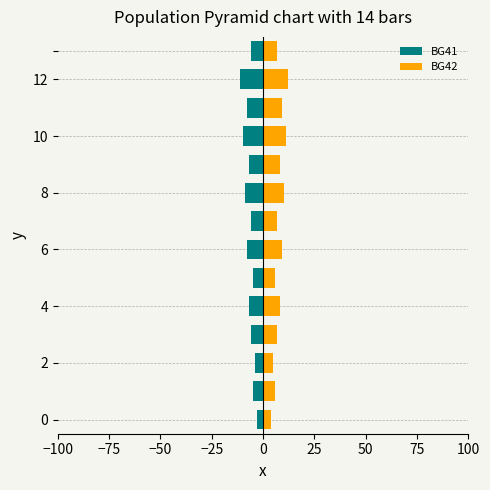

True or false: BG42 has a value of 11 at 9.

False